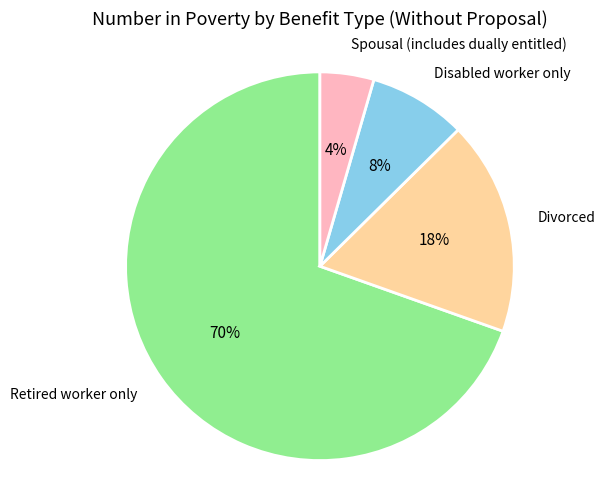

The Spousal (includes dually entitled) slice represents 12% of the pie. True or false?

False